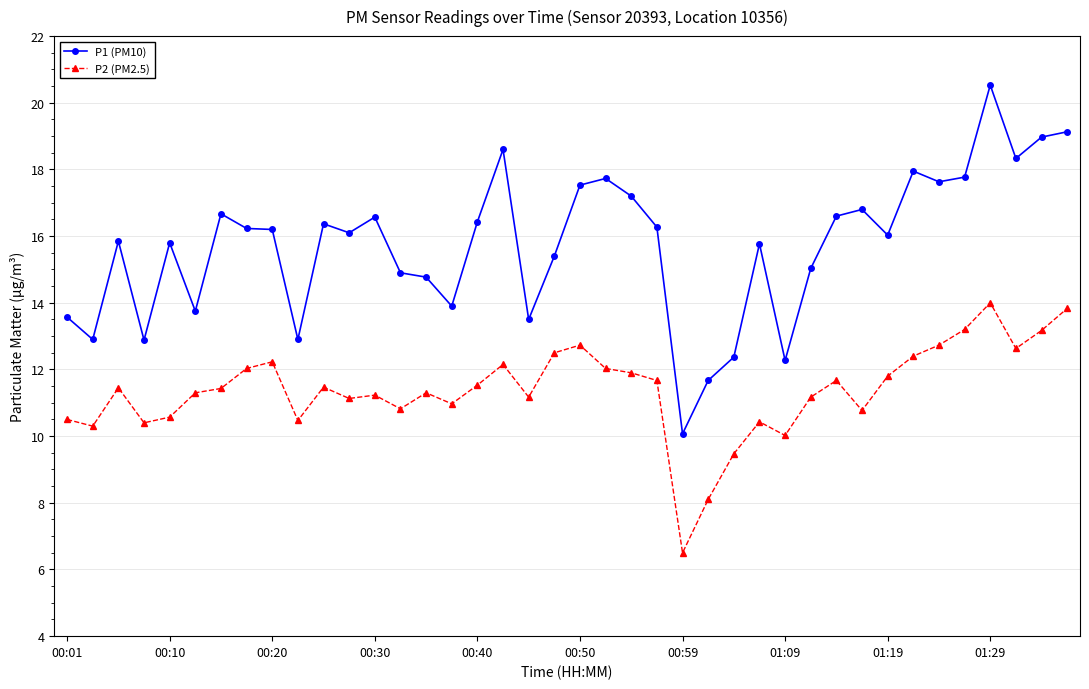

How many distinct data groups are displayed?

2